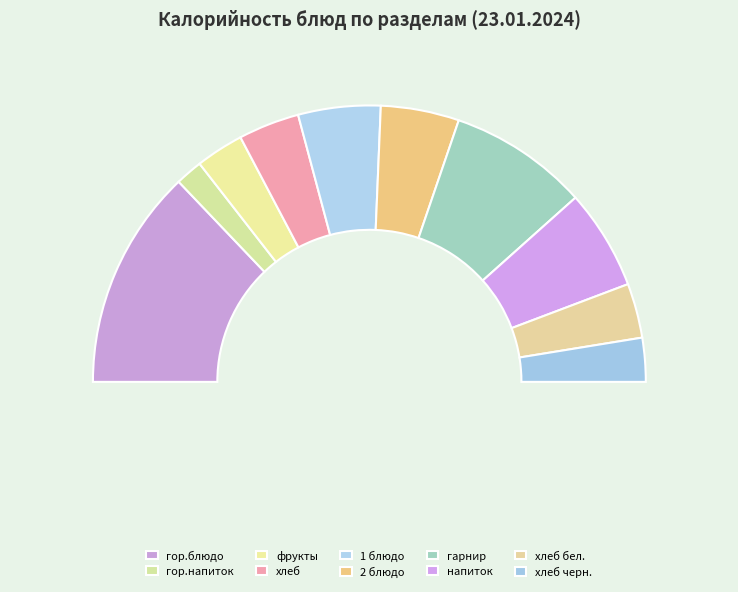

Which slice is the largest?

гор.блюдо